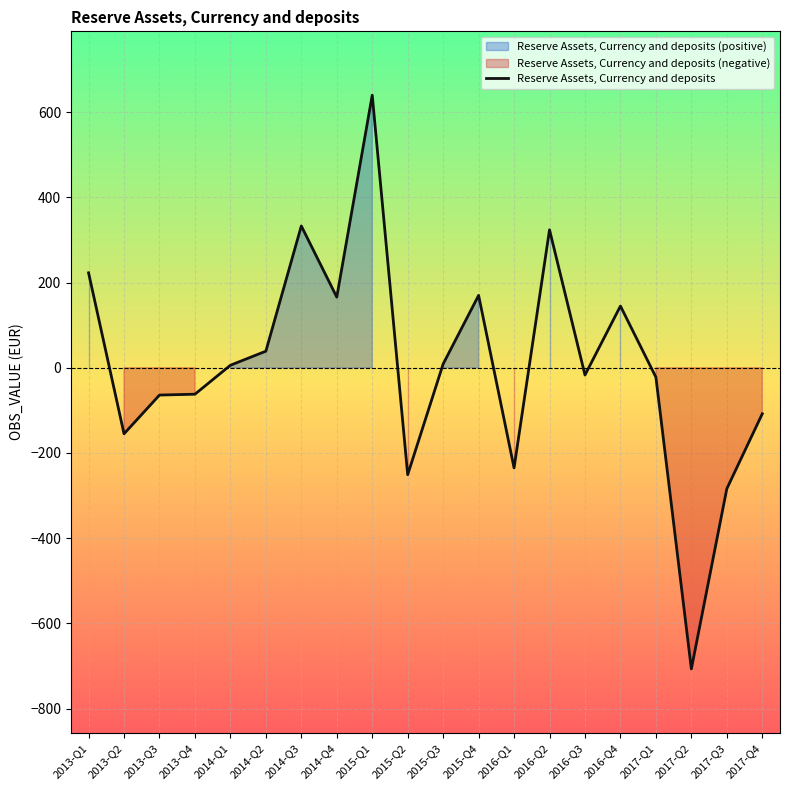

Between 2015-Q1 and 2016-Q2, which is larger?

2015-Q1